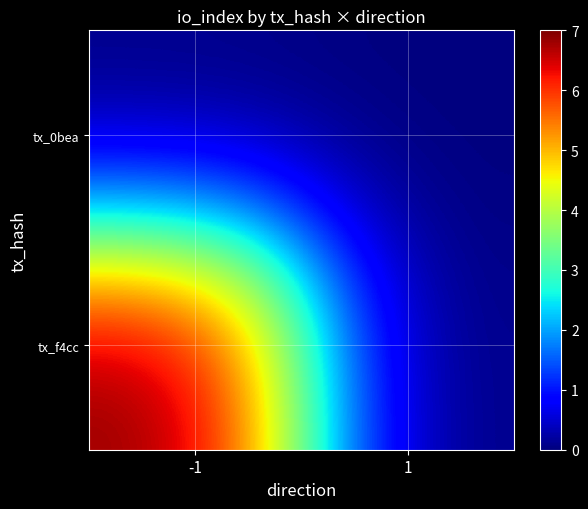

Between 1 and -1, which is larger?

1